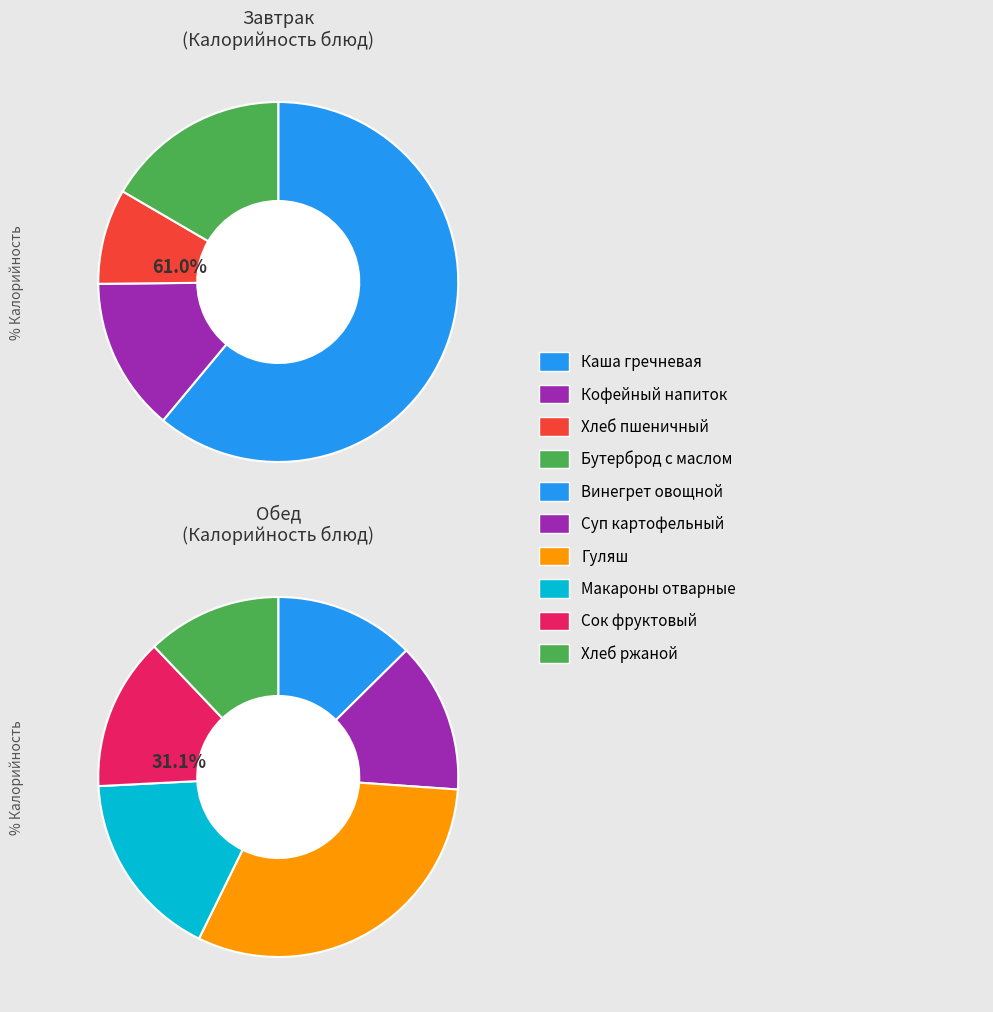

Does Хлеб ржаной represent more than half of the total?

No